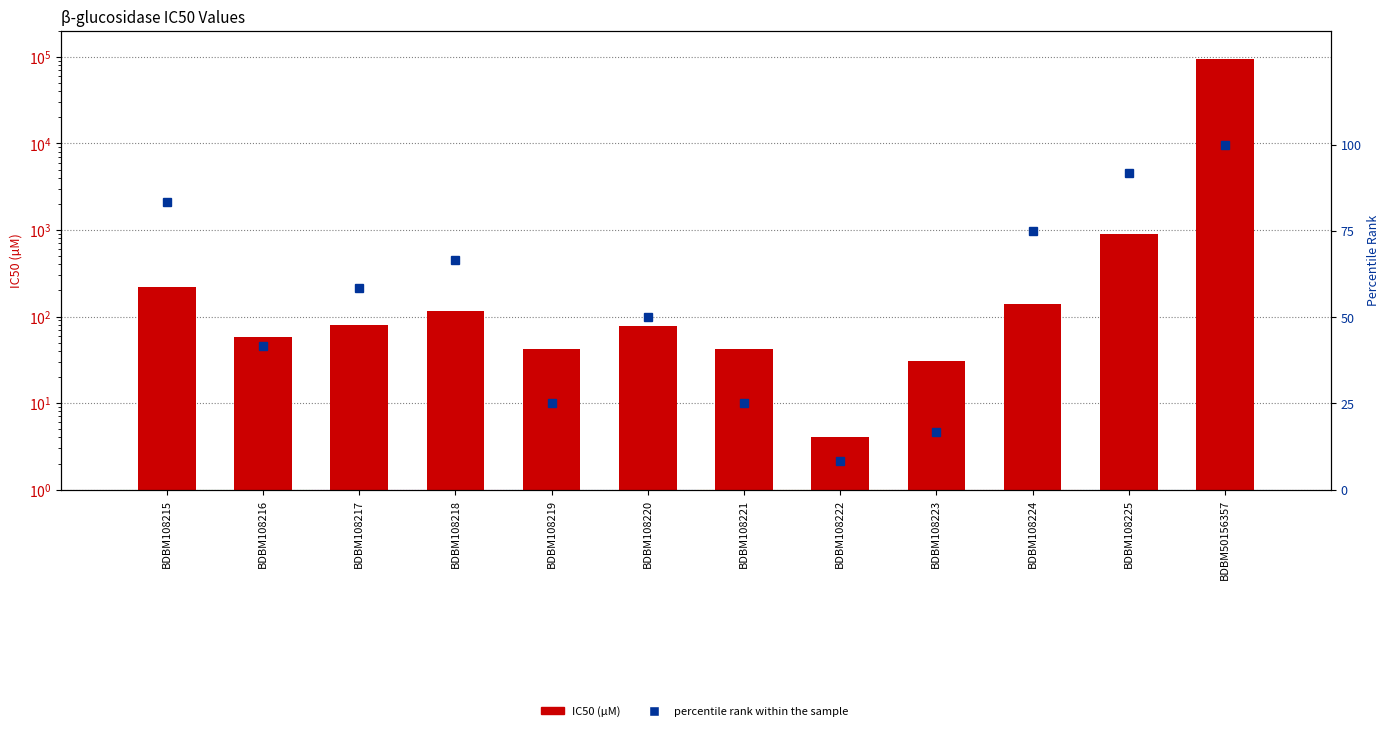

List the labels in order of percentile rank within the sample value, smallest first.

BDBM108222, BDBM108223, BDBM108219, BDBM108221, BDBM108216, BDBM108220, BDBM108217, BDBM108218, BDBM108224, BDBM108215, BDBM108225, BDBM50156357